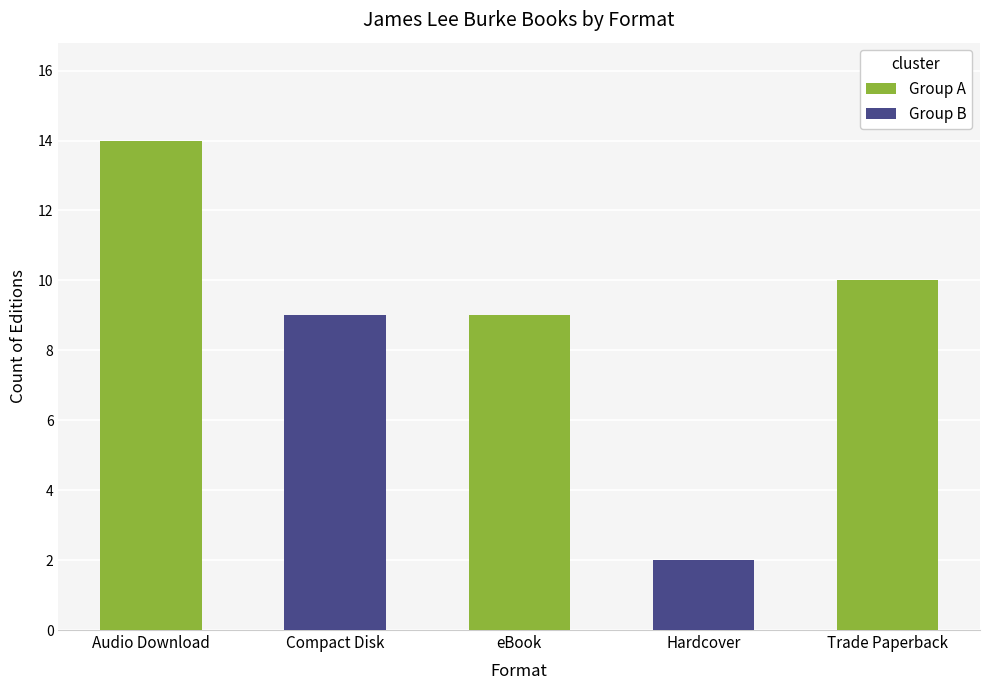

The value at Hardcover is 3. True or false?

False